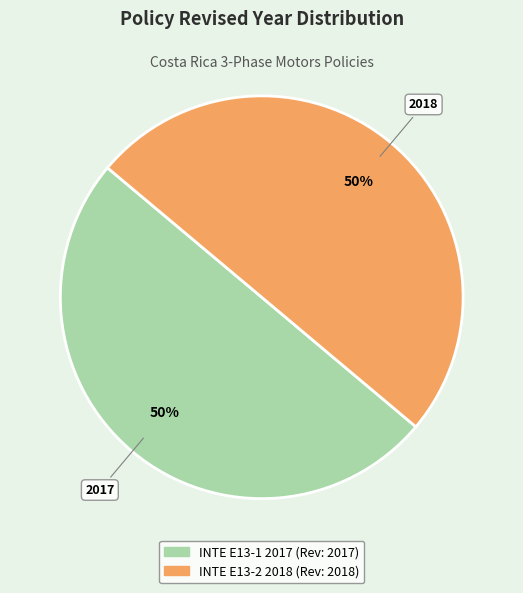

Combined, do INTE E13-2 2018 and INTE E13-1 2017 account for over 50%?

Yes